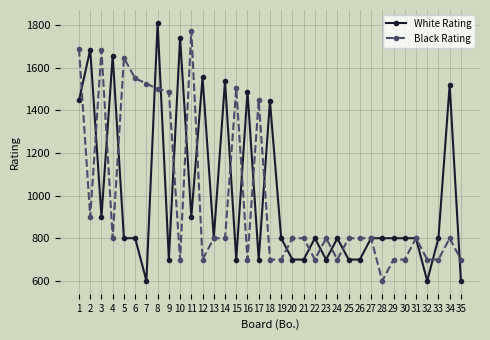

At 6, list the series in order from smallest to largest.

White Rating, Black Rating